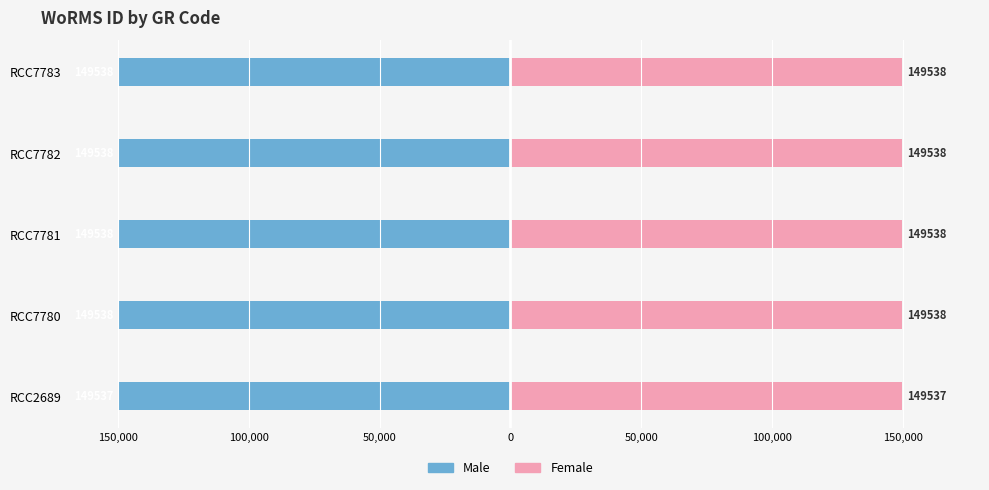

What is the value of the Male bar at the 4th from the left?

-149538